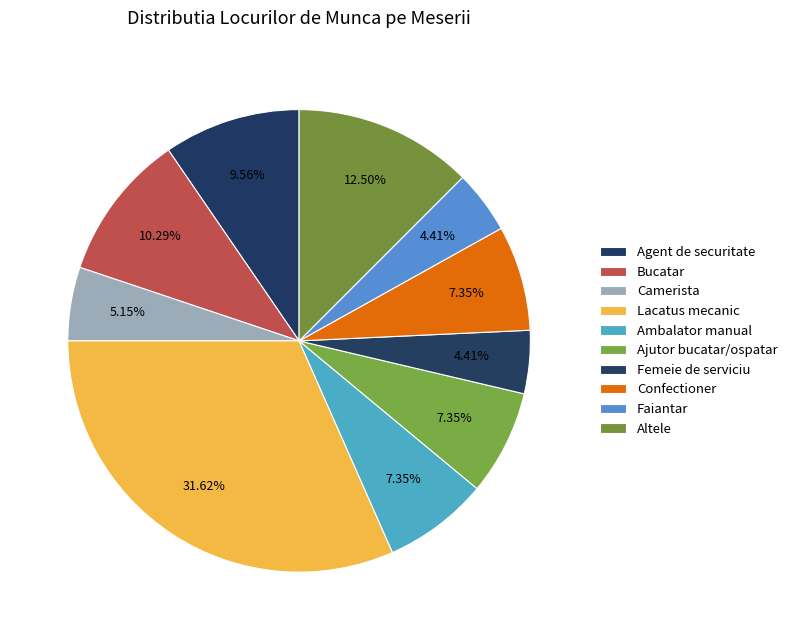

How many segments does this pie chart have?

10